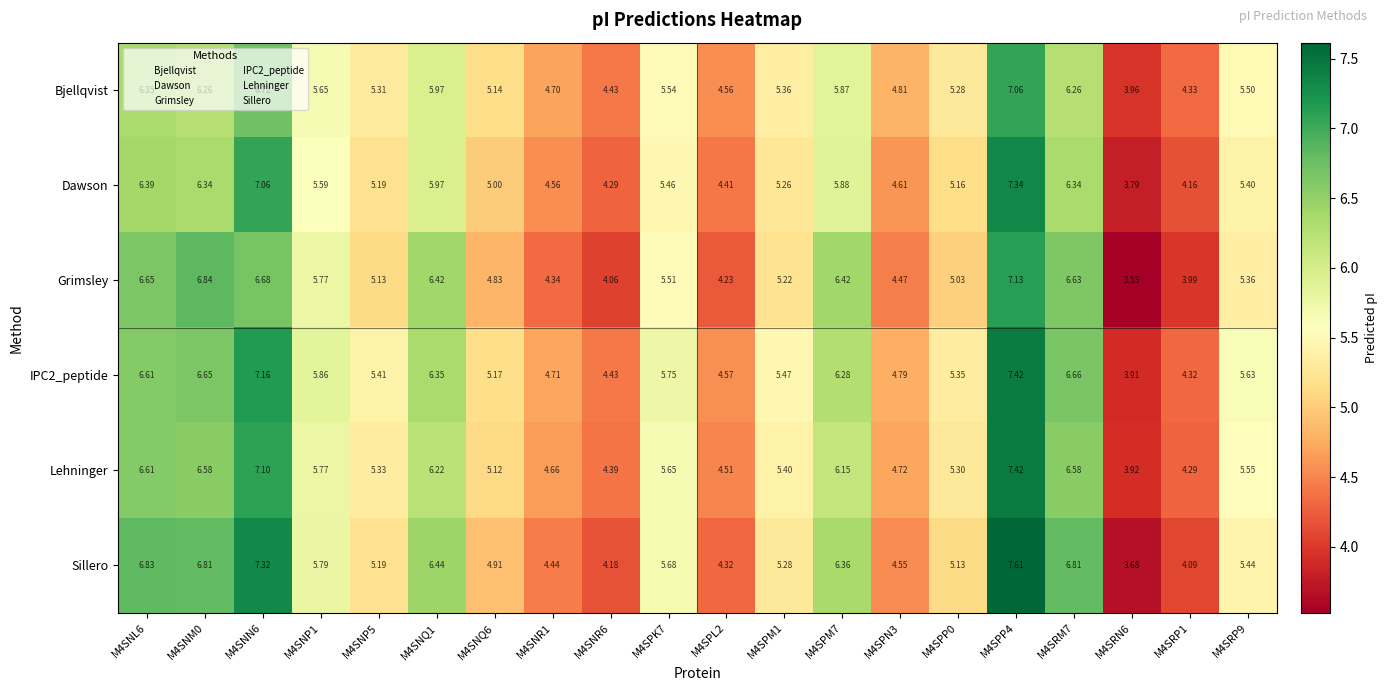

How many categories are shown in the chart?

20